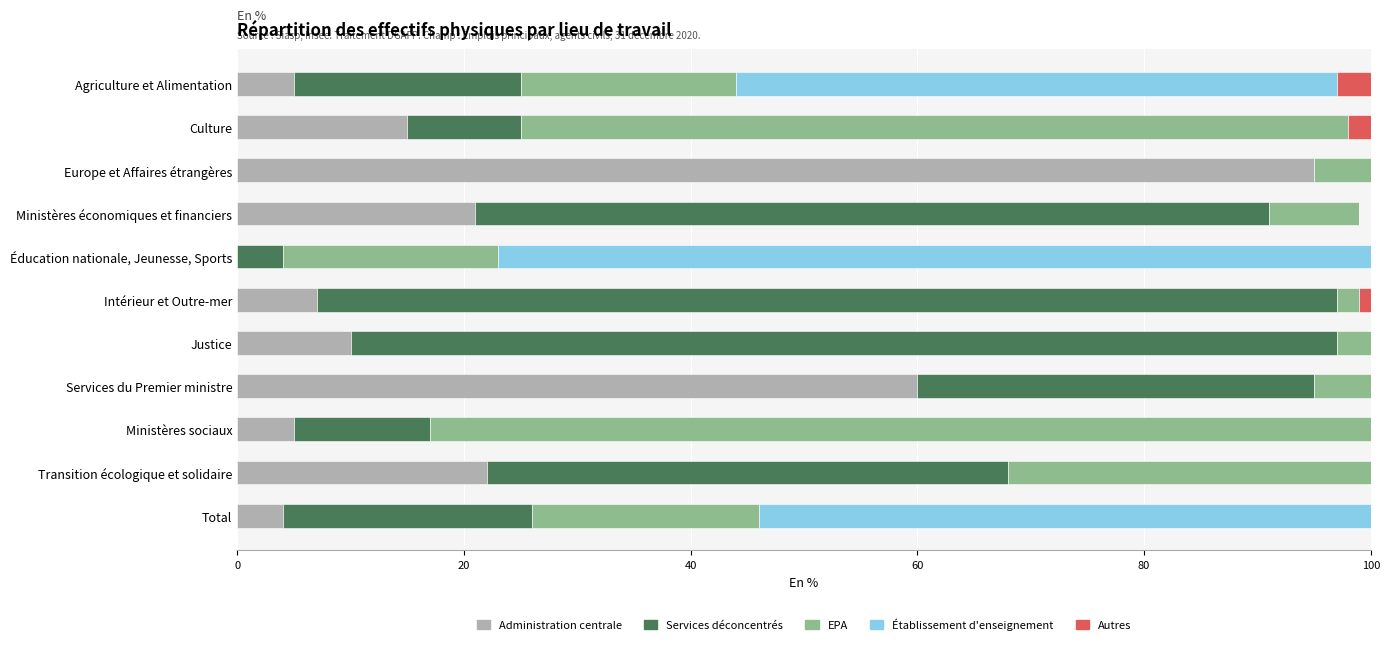

What is the total value across all series at Total?

100